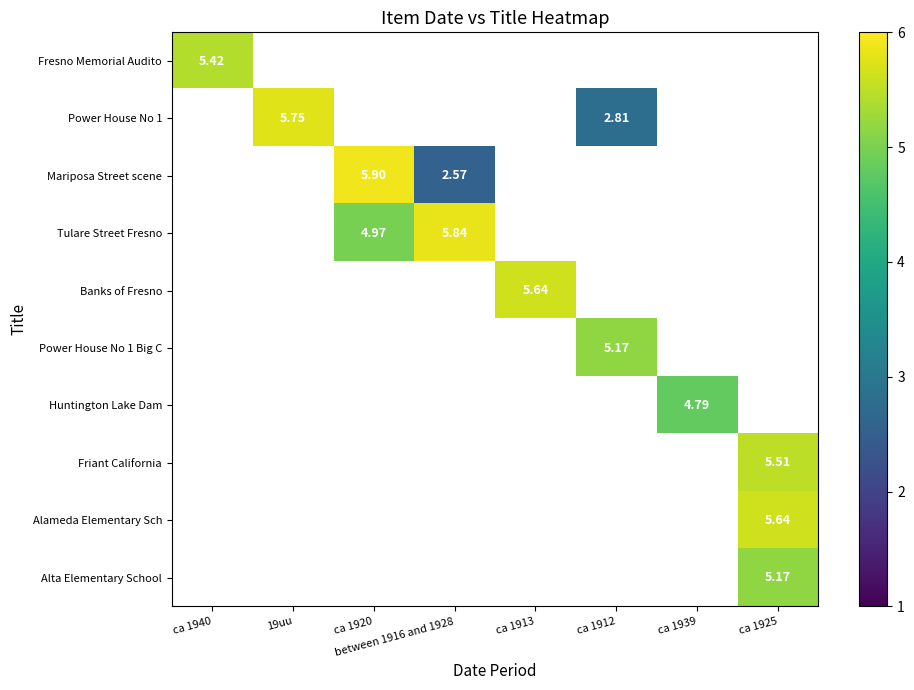

How many positive values does the Tulare Street Fresno series have?

2